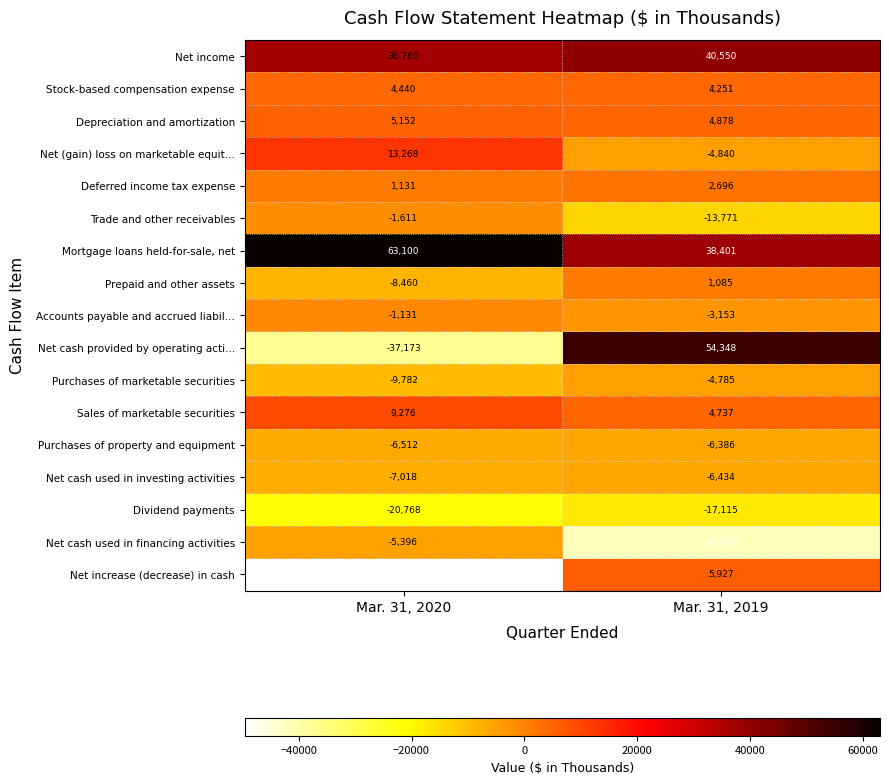

The value of Depreciation and amortization at Mar. 31, 2020 is 8469. True or false?

False